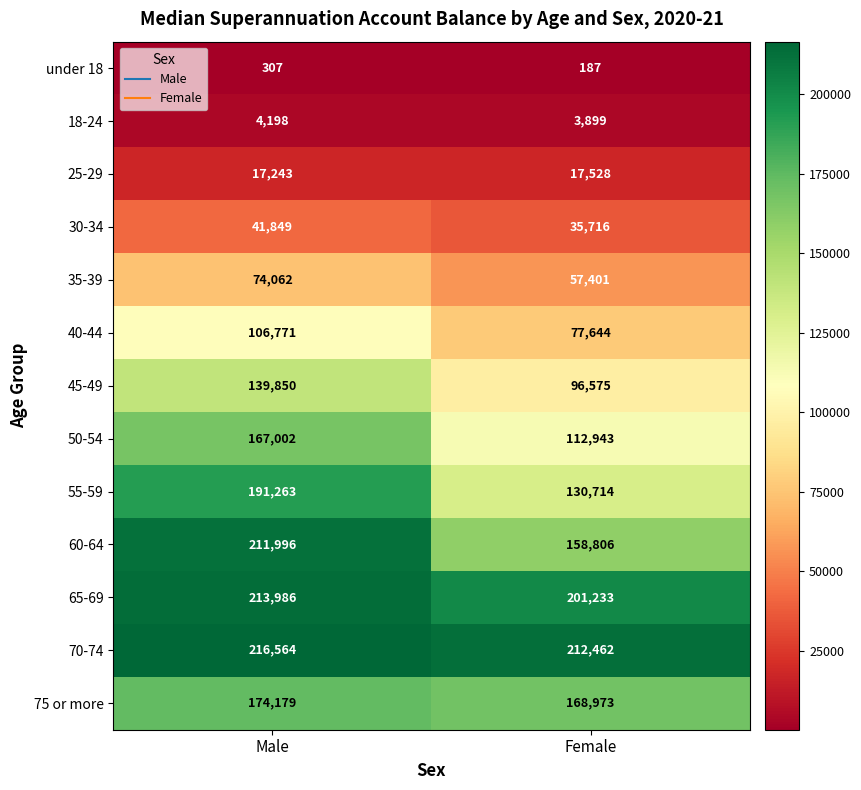

Which series has the largest range (max minus min)?

55-59